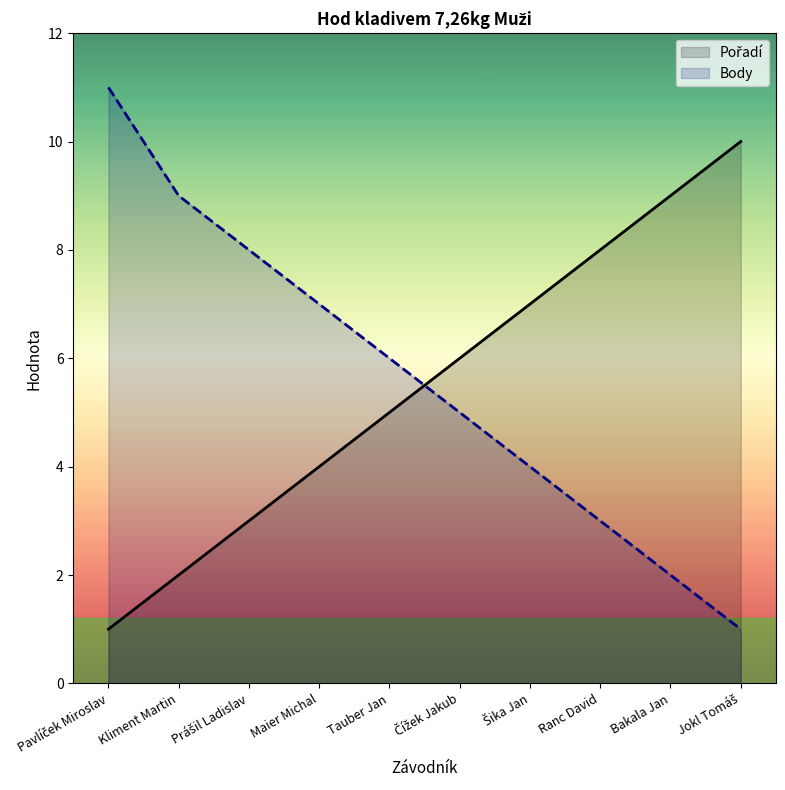

How many Pořadí values are between 3 and 8?

6